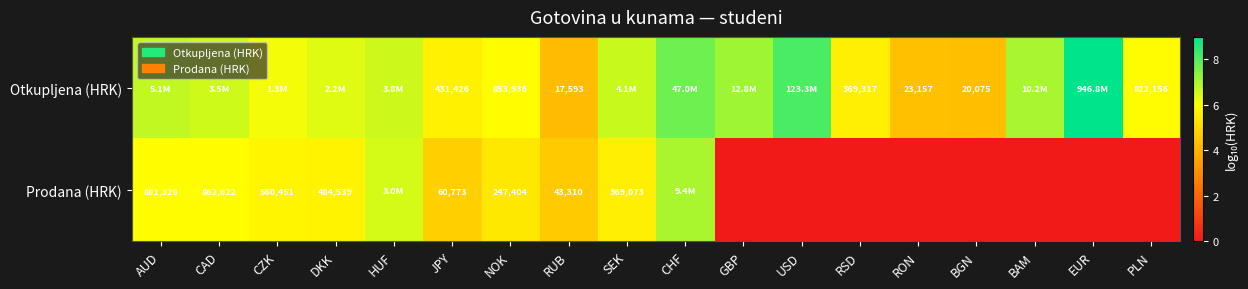

Between CZK and RSD, which series saw the biggest shift?

Prodana (HRK)